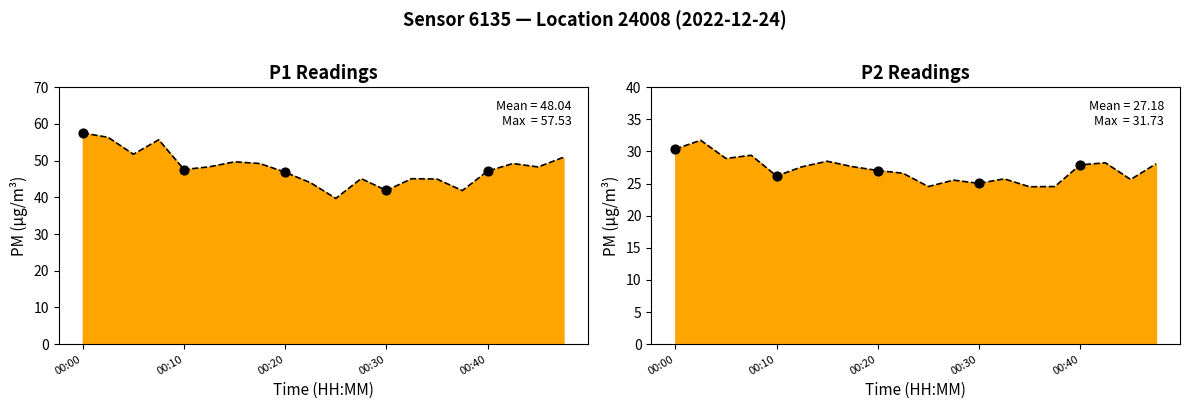

Which series reaches the maximum Y coordinate?

P1